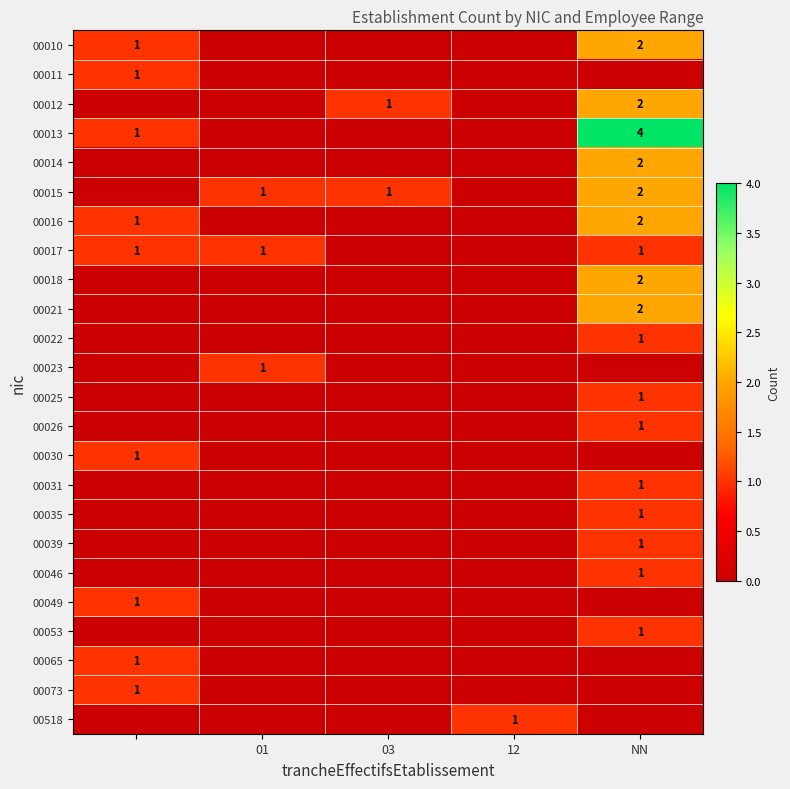

Is it true that 00018 equals 1 at NN?

False